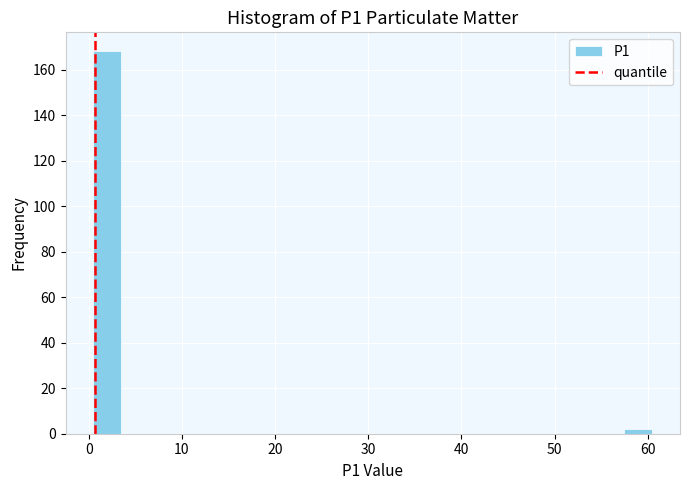

Read against the x-axis, roughly where is the centre of the tallest bar?

2